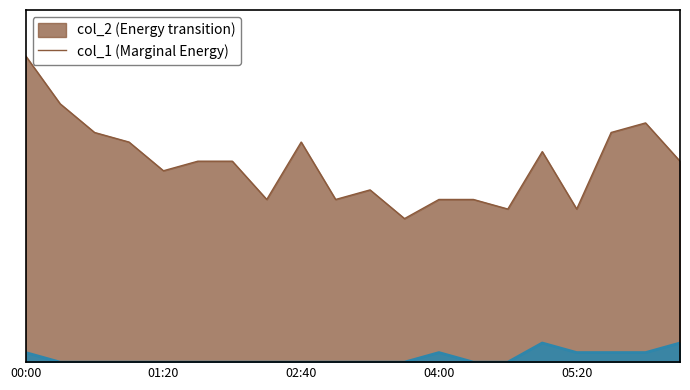

How many data points in col_2 are above 2?

11